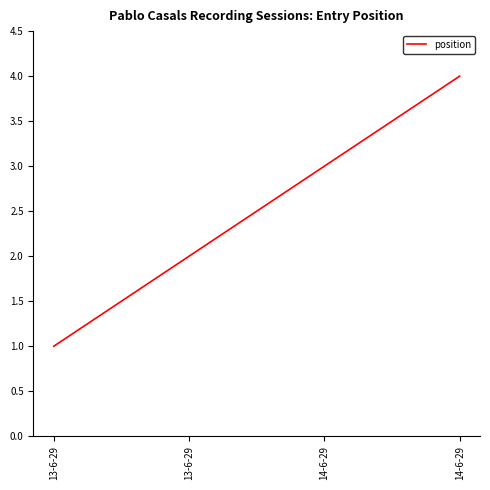

The value at 13-6-29 is 2. True or false?

True